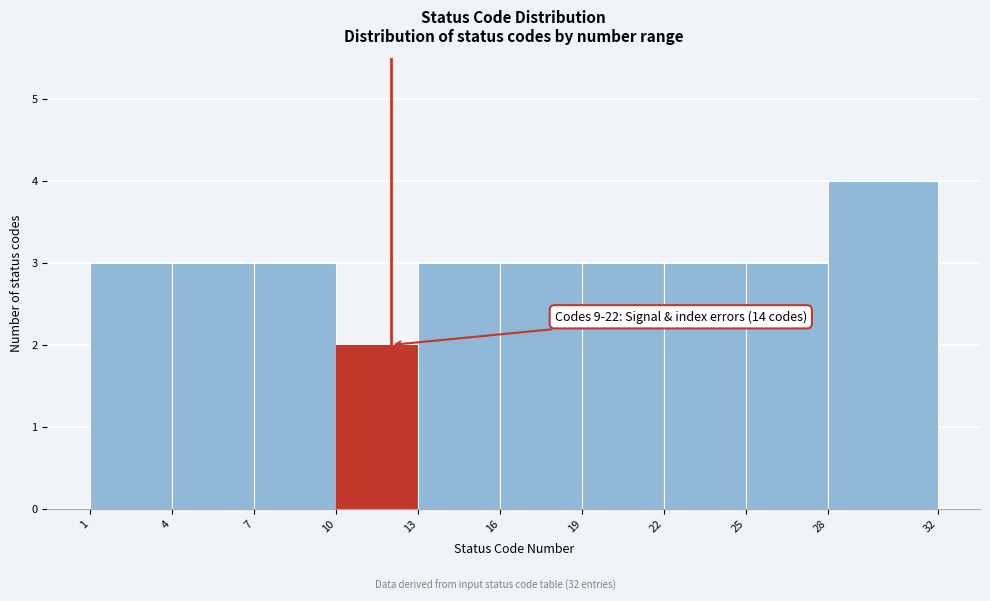

Over which range of the x-axis is the bar tallest?

28 to 32